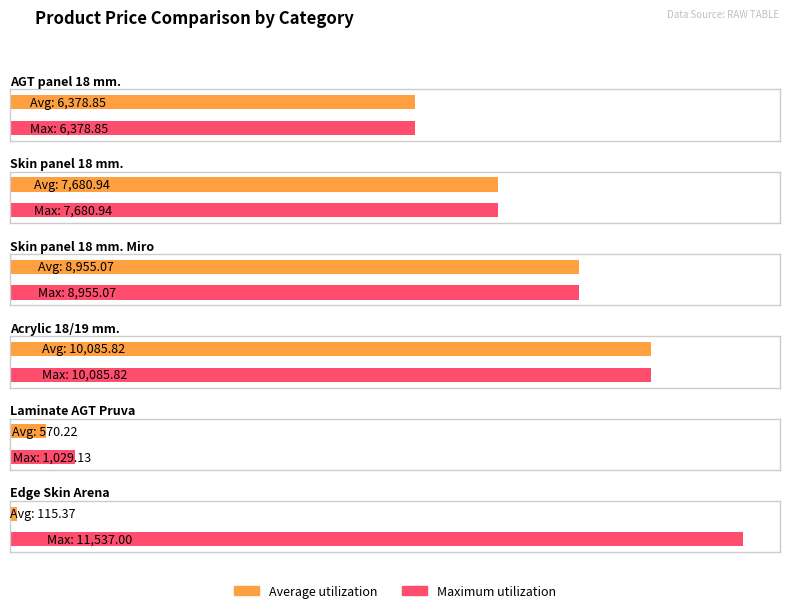

At Skin panel 18 mm., list the series in order from smallest to largest.

Average utilization, Maximum utilization